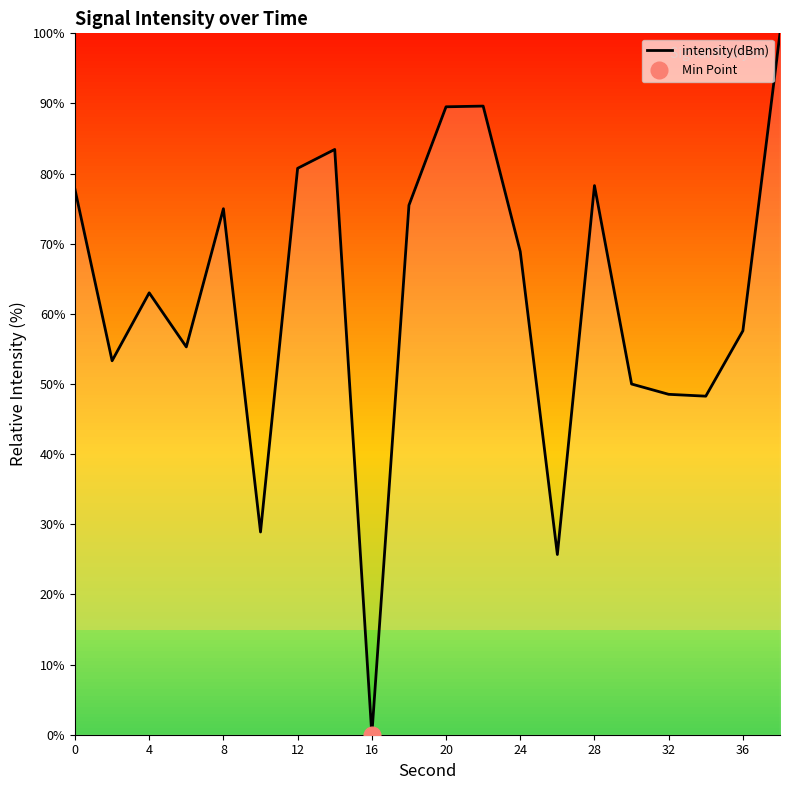

Which category has the lowest value in the intensity(dBm) series?

16